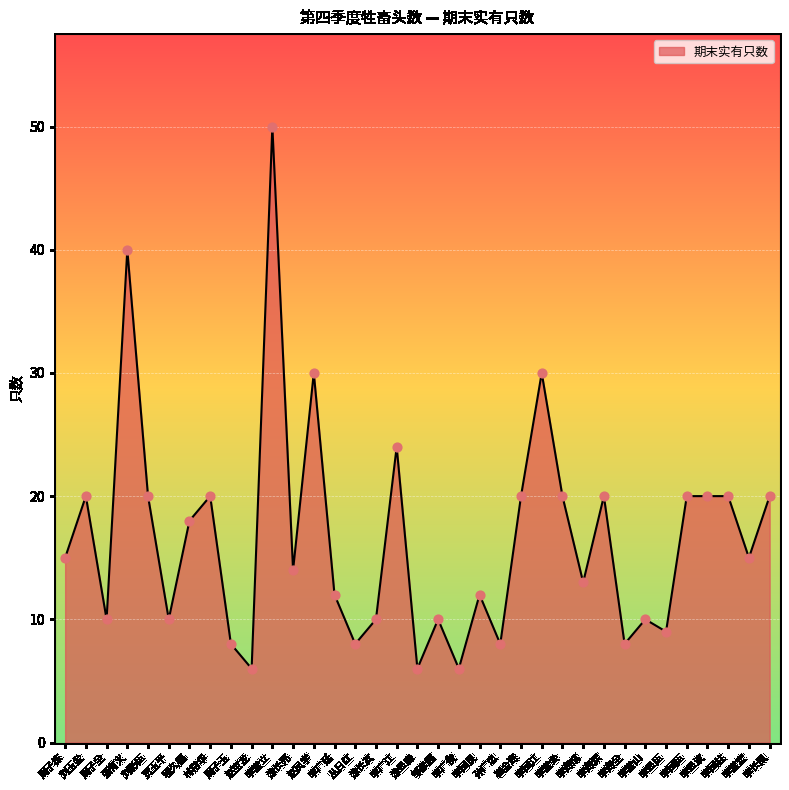

What is the change in value from 李堂会 to 李海成?

-7